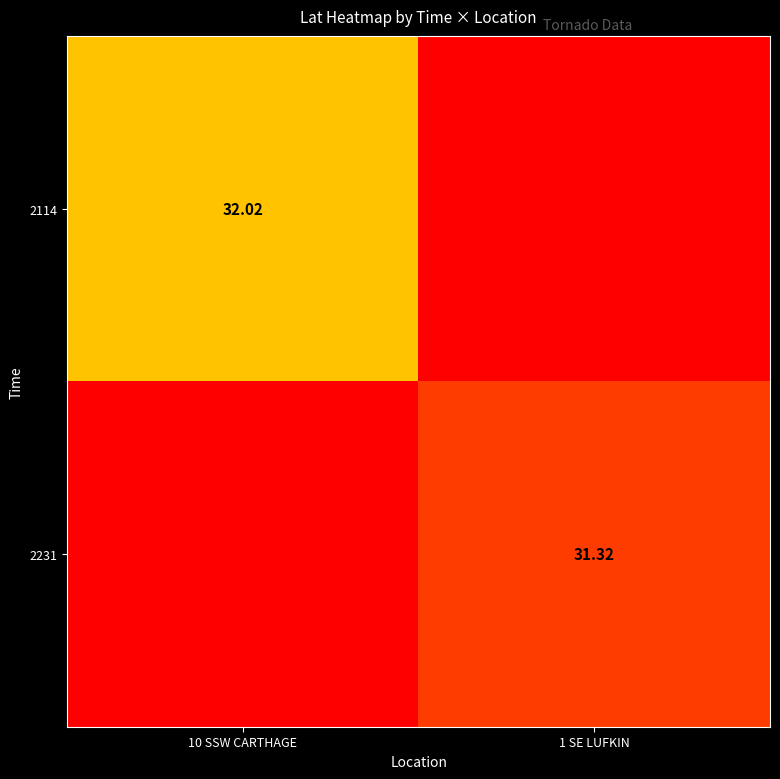

Is the value of 2231 at 1 SE LUFKIN greater than the value of 2114 at 10 SSW CARTHAGE?

No